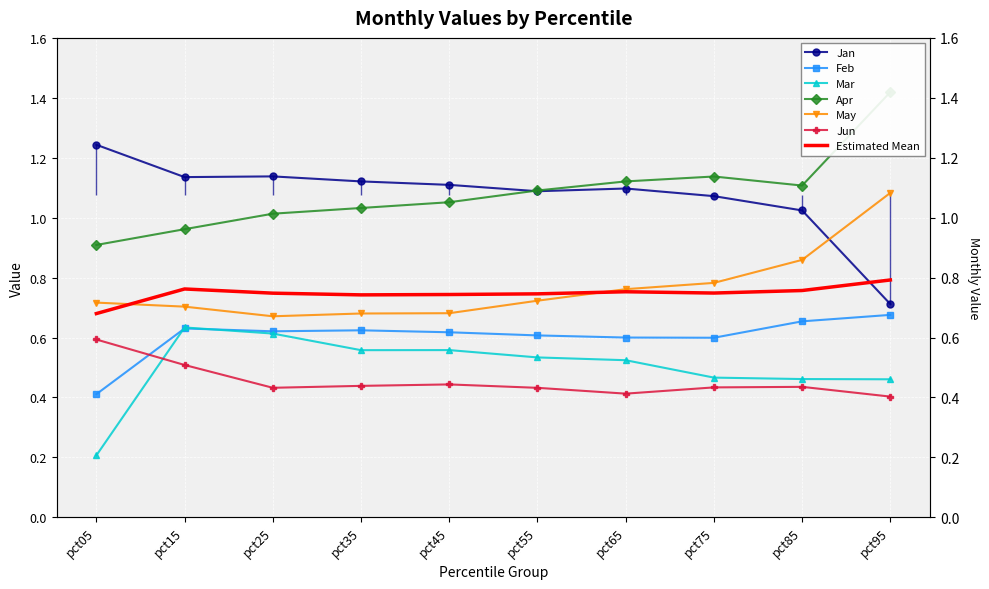

Which category has the lowest value across all series?

pct05